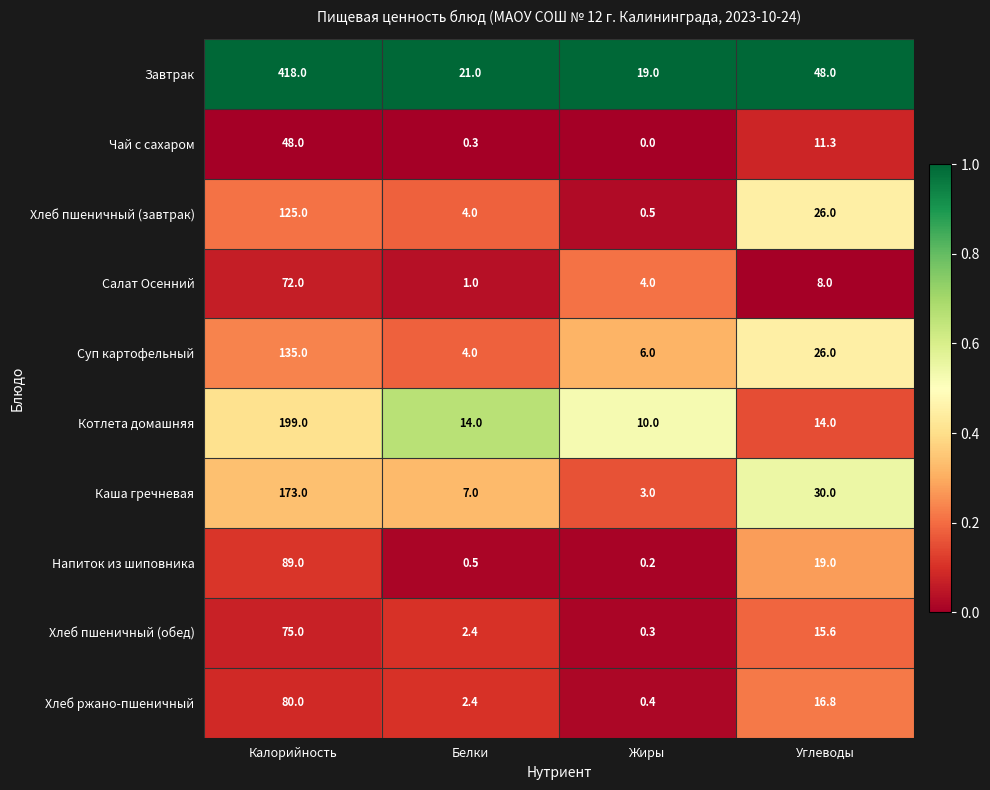

At Калорийность, list the series in order from smallest to largest.

Чай с сахаром, Салат Осенний, Хлеб пшеничный (обед), Хлеб ржано-пшеничный, Напиток из шиповника, Хлеб пшеничный (завтрак), Суп картофельный, Каша гречневая, Котлета домашняя, Завтрак